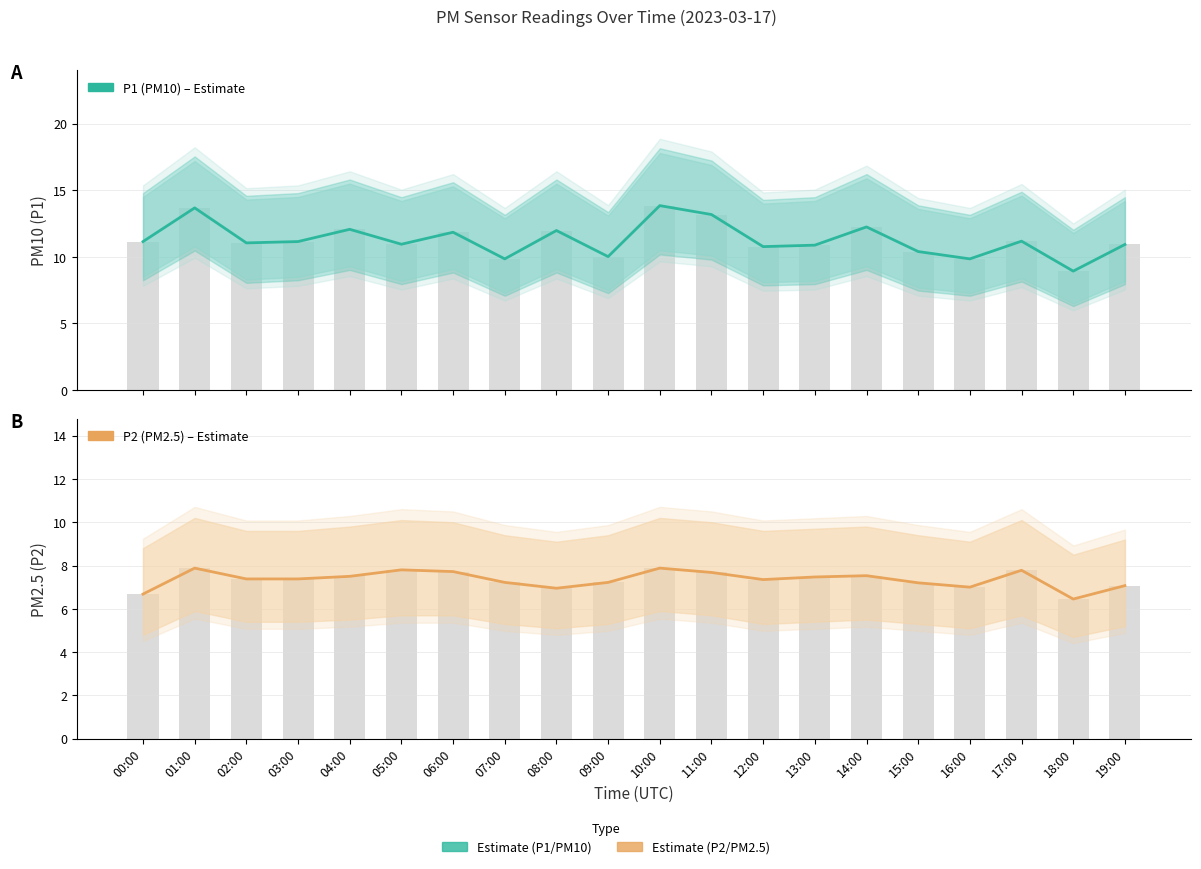

What is the difference between the maximum and minimum values in the P2 (PM2.5) series?

1.4